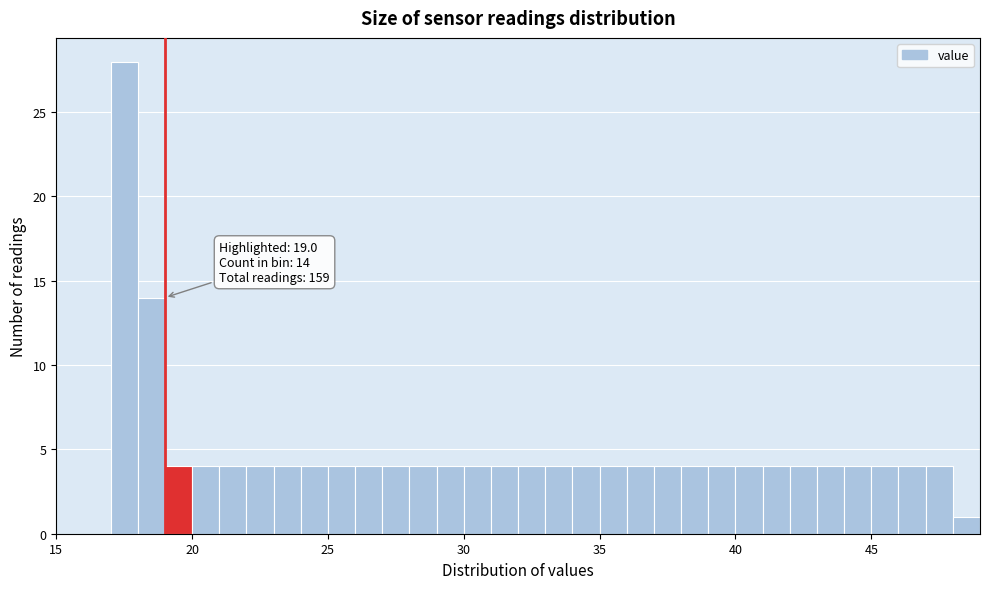

Around what value on the x-axis is the tallest bar? Give the approximate position of its centre, as read against the axis.

17.5